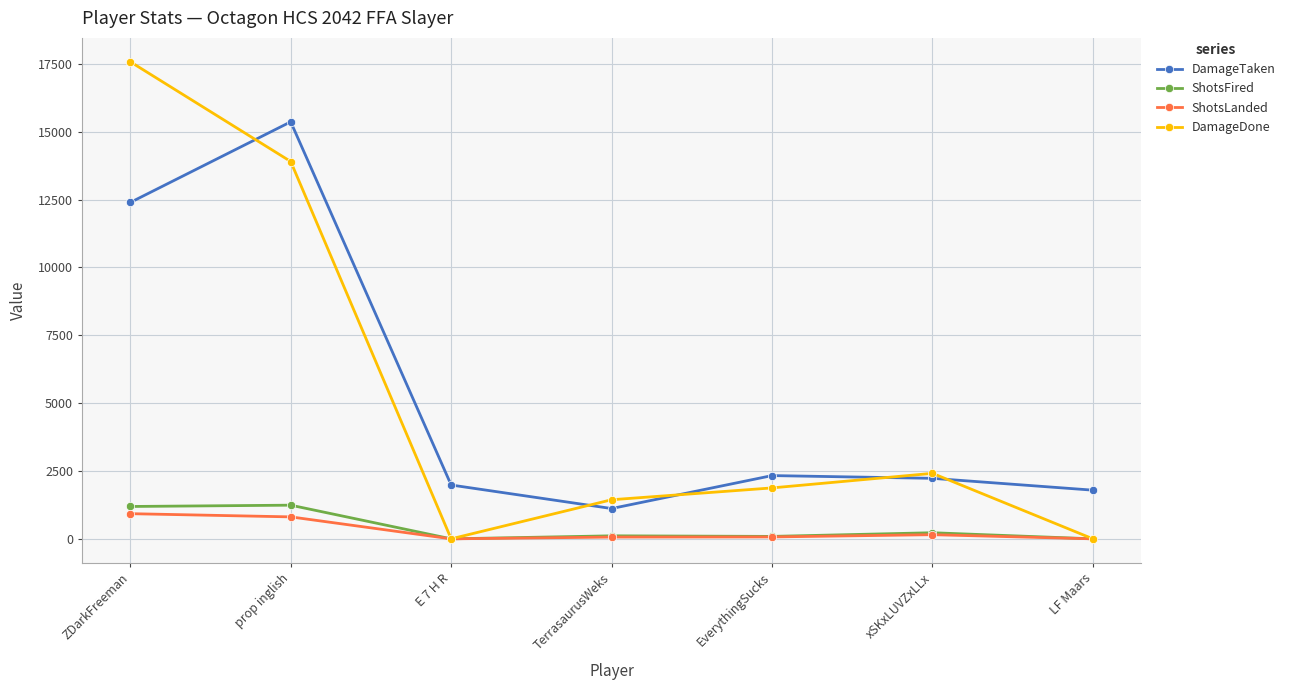

What is the value of the ShotsFired point at the 1st from the left?

1192